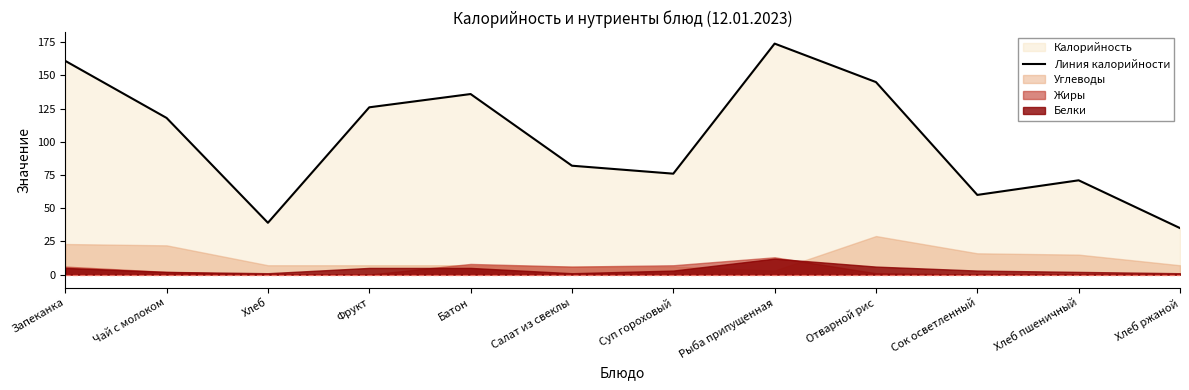

Which label corresponds to the smallest value in the chart?

Хлеб ржаной